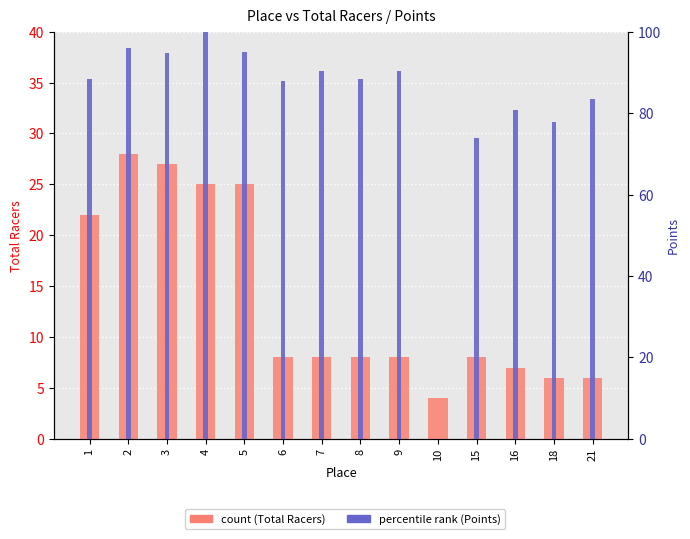

What is the difference between the highest and lowest values at 9?

82.4